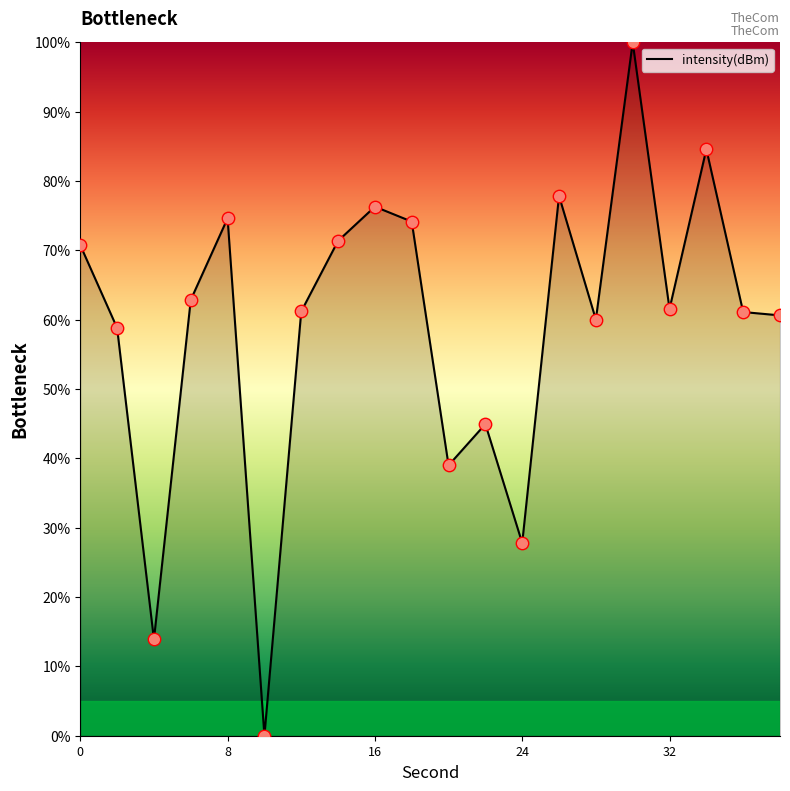

What is the maximum value shown in the chart?

100.0